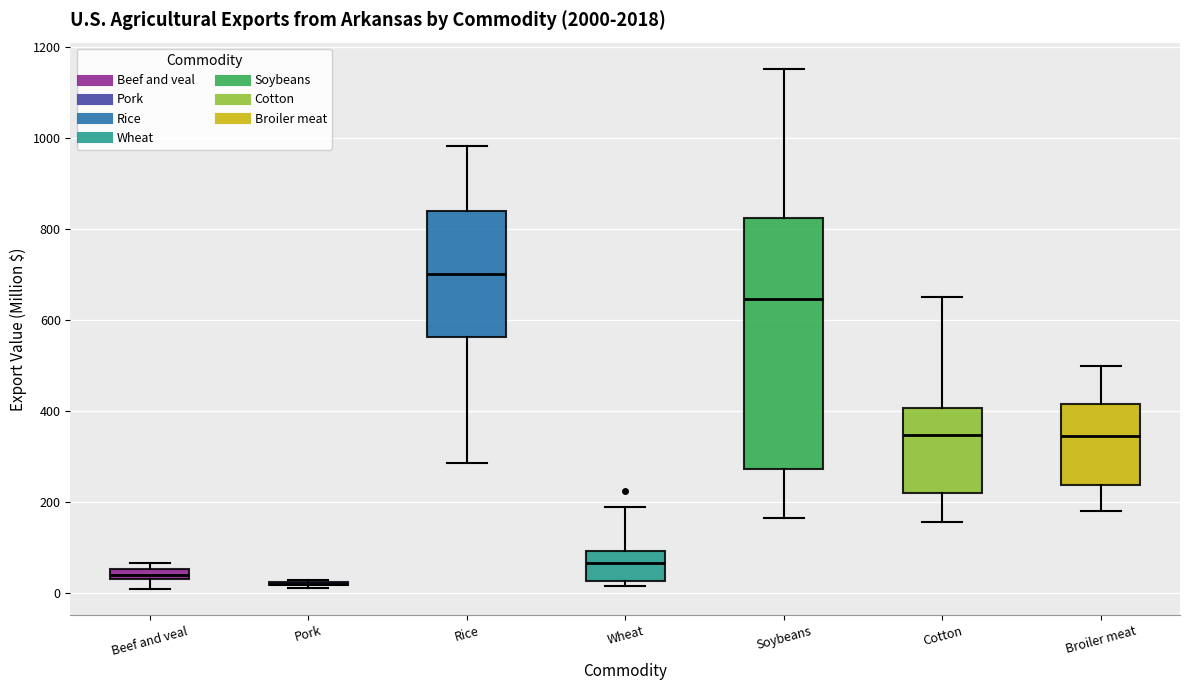

Comparing the boxes themselves (not the whiskers), which one is the tallest?

Soybeans